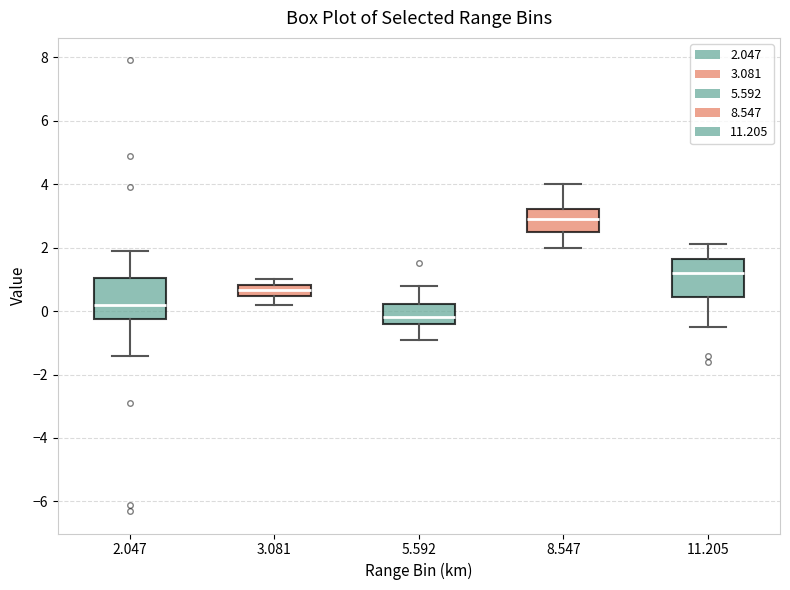

Reading left to right, read every box against the y-axis: the position of its median line, the range the box covers, and the ends of its whiskers. The values are not printed on the chart, so give them approximately, as read against the axis.

2.047: median 0.2, box -0.2 to 1.0, whiskers -1.4 to 2.0
3.081: median 0.6, box 0.4 to 0.8, whiskers 0.2 to 1.0
5.592: median -0.2, box -0.4 to 0.2, whiskers -0.8 to 0.8
8.547: median 3.0, box 2.6 to 3.2, whiskers 2.0 to 4.0
11.205: median 1.2, box 0.4 to 1.6, whiskers -0.4 to 2.2